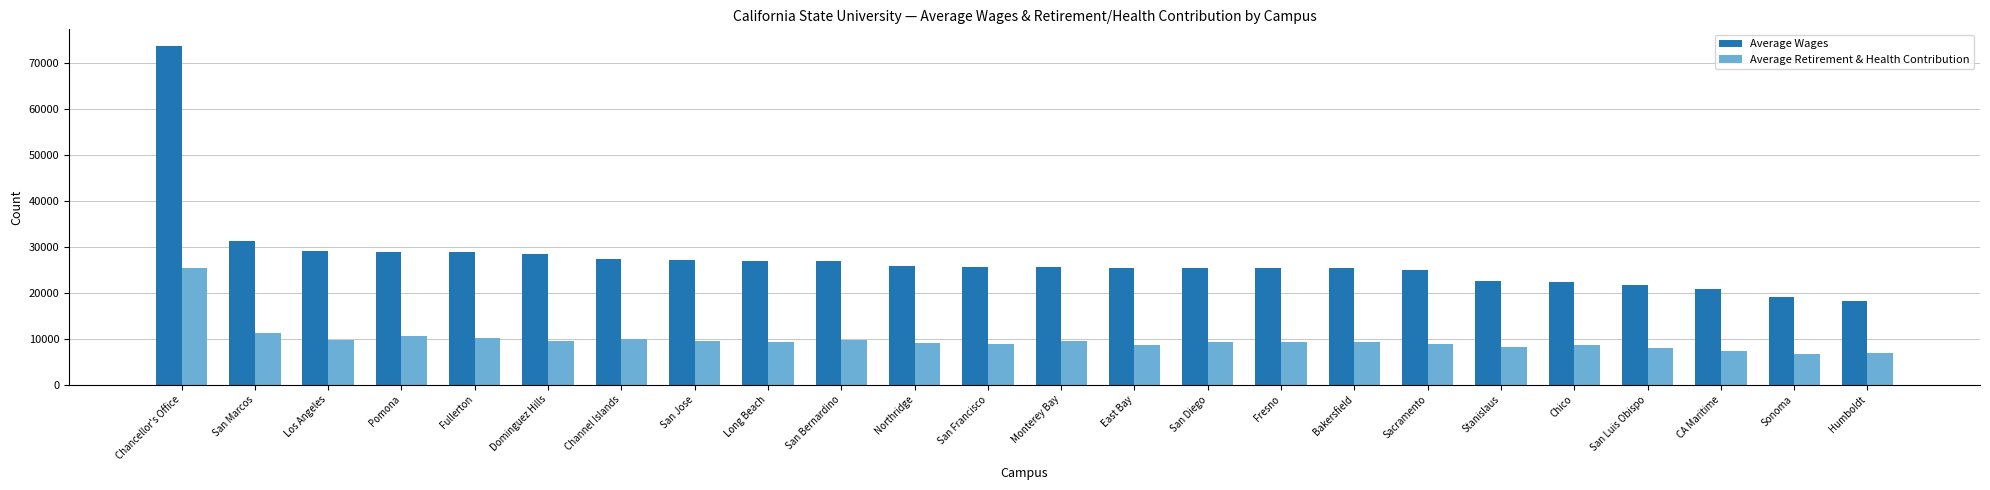

How many bars are there in each group?

2